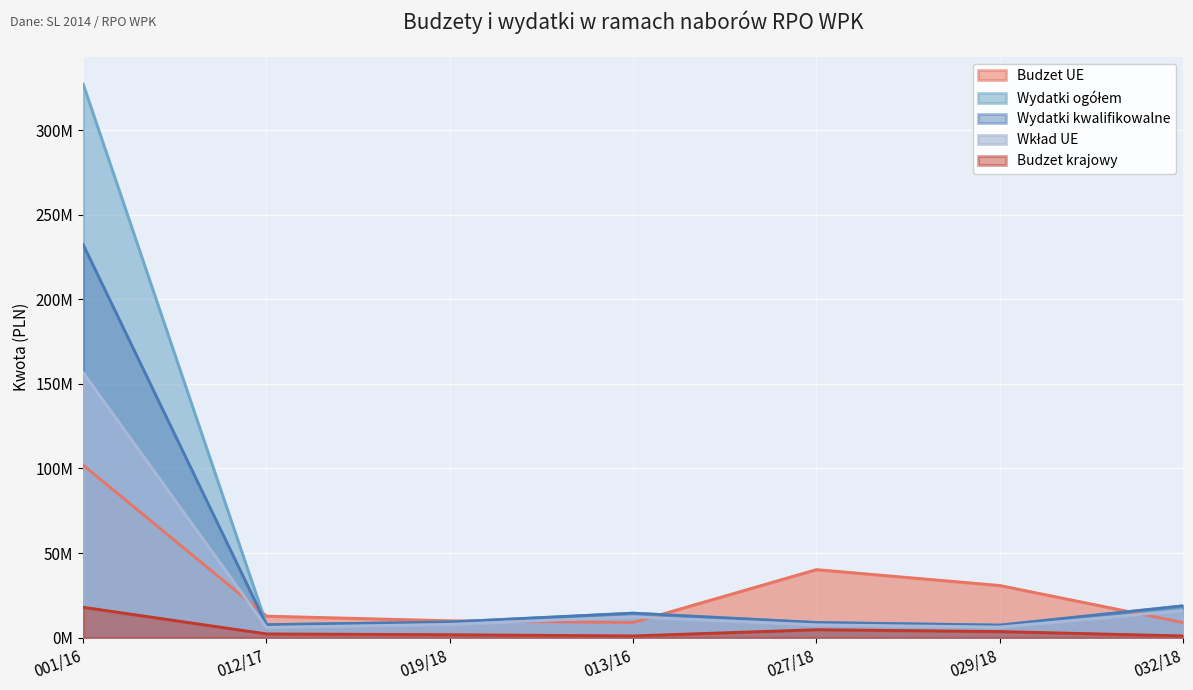

Which series changed the most between 013/16 and 029/18?

Budzet UE